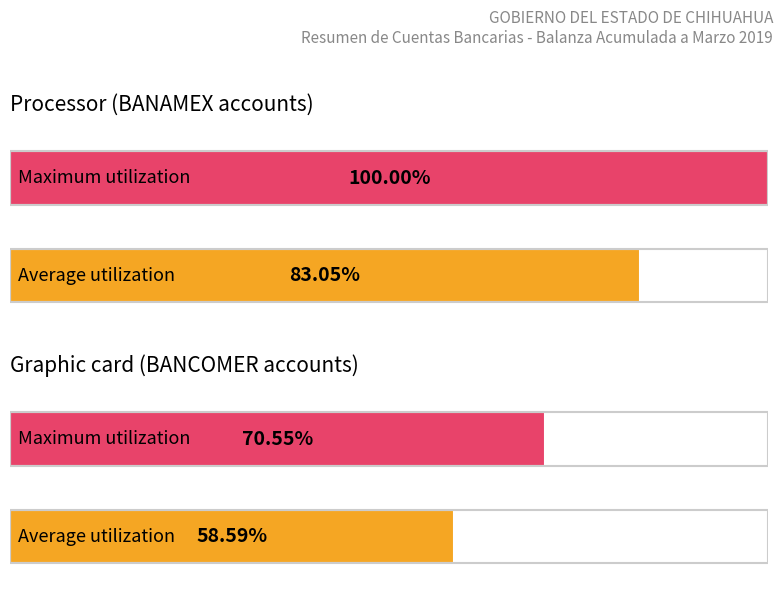

What is the difference between the maximum and minimum values in the Average utilization series?

24.5